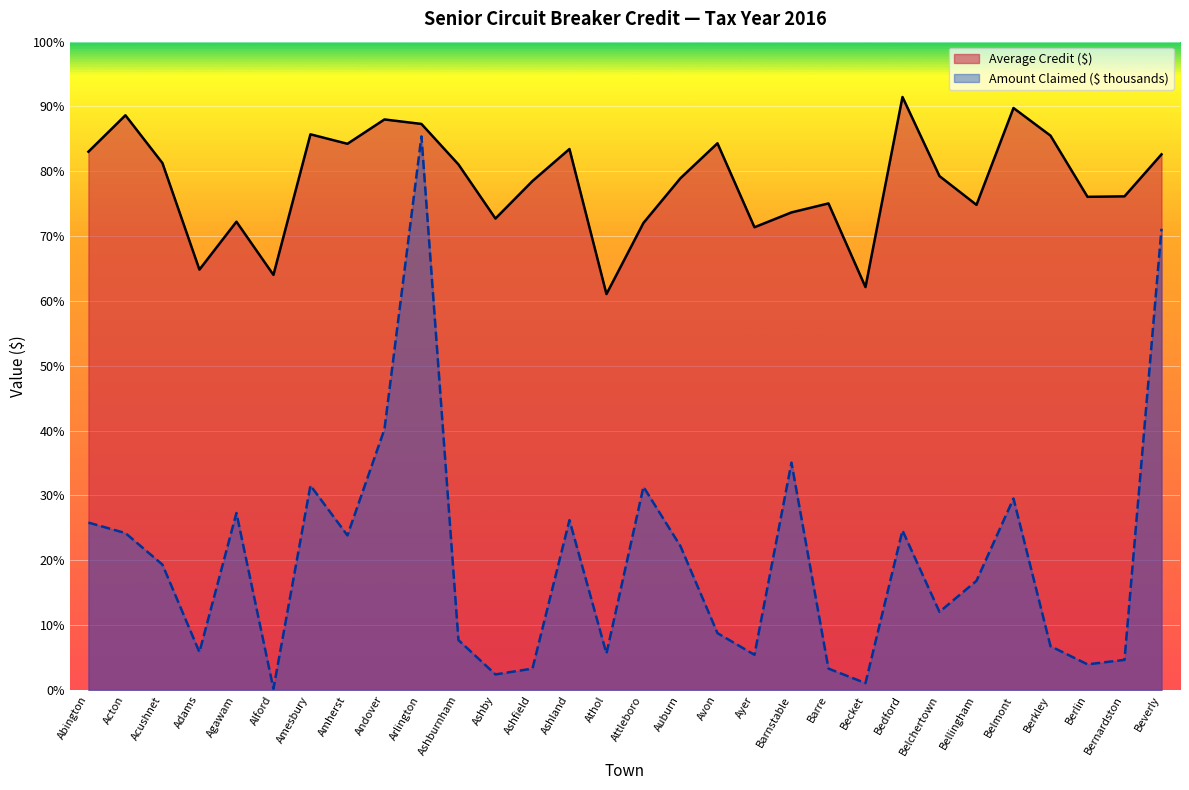

Reading left to right, transcribe all the data shown in this chart.

Average Credit ($): Abington=913.3	Acton=975.1	Acushnet=894.0	Adams=713.3	Agawam=794.5	Alford=704.3	Amesbury=942.8	Amherst=926.7	Andover=968.0	Arlington=960.4	Ashburnham=891.7	Ashby=799.9	Ashfield=863.5	Ashland=917.9	Athol=671.8	Attleboro=792.5	Auburn=868.4	Avon=927.6	Ayer=785.1	Barnstable=810.3	Barre=825.5	Becket=683.6	Bedford=1006.1	Belchertown=871.9	Bellingham=823.1	Belmont=987.4	Berkley=940.6	Berlin=836.8	Bernardston=837.6	Beverly=908.8
Amount Claimed ($ thousands): Abington=284.0	Acton=266.2	Acushnet=212.8	Adams=64.2	Agawam=300.3	Alford=2.1	Amesbury=347.0	Amherst=262.3	Andover=442.4	Arlington=939.3	Ashburnham=84.7	Ashby=26.4	Ashfield=36.3	Ashland=288.2	Athol=61.8	Attleboro=344.7	Auburn=244.0	Avon=96.5	Ayer=59.7	Barnstable=385.7	Barre=36.3	Becket=11.6	Bedford=270.7	Belchertown=132.5	Bellingham=185.2	Belmont=324.9	Berkley=74.3	Berlin=43.5	Bernardston=51.1	Beverly=782.5